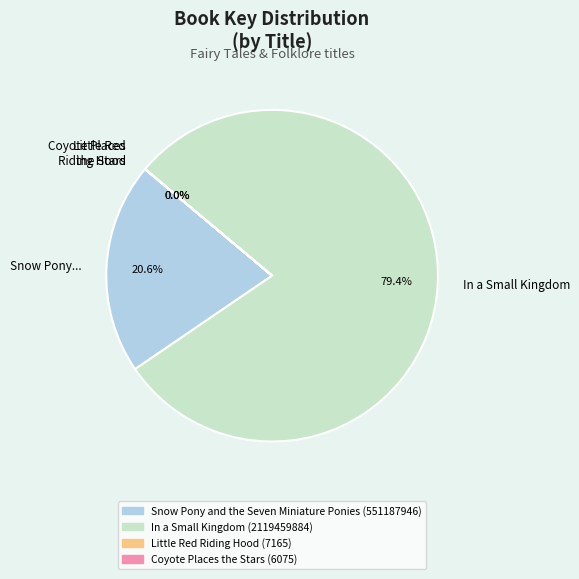

What portion of the pie excludes In a Small Kingdom?

20.6%